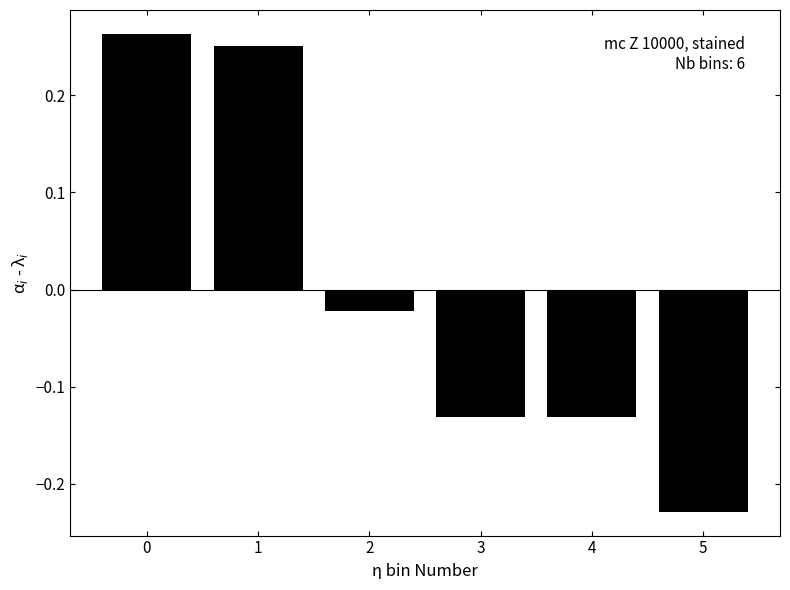

Which category has the lowest value across all series?

5